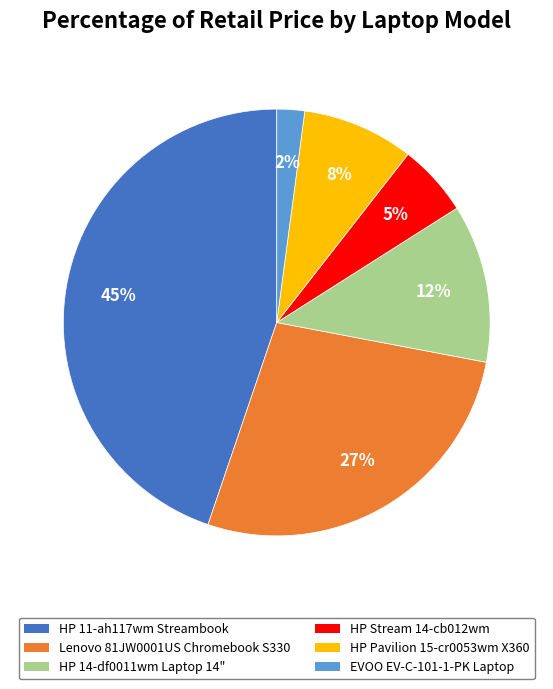

Combined, do HP Stream 14-cb012wm and EVOO EV-C-101-1-PK Laptop account for over 50%?

No